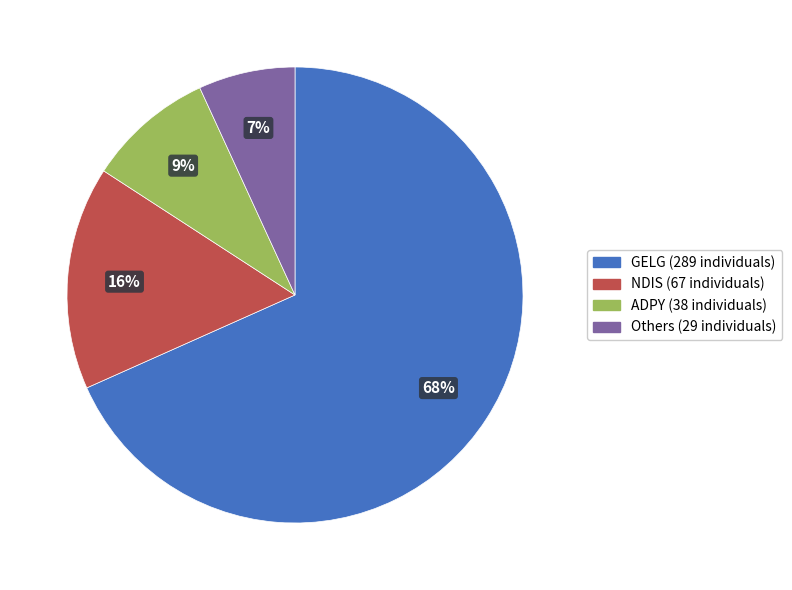

Is there any slice that represents more than half of the pie?

Yes